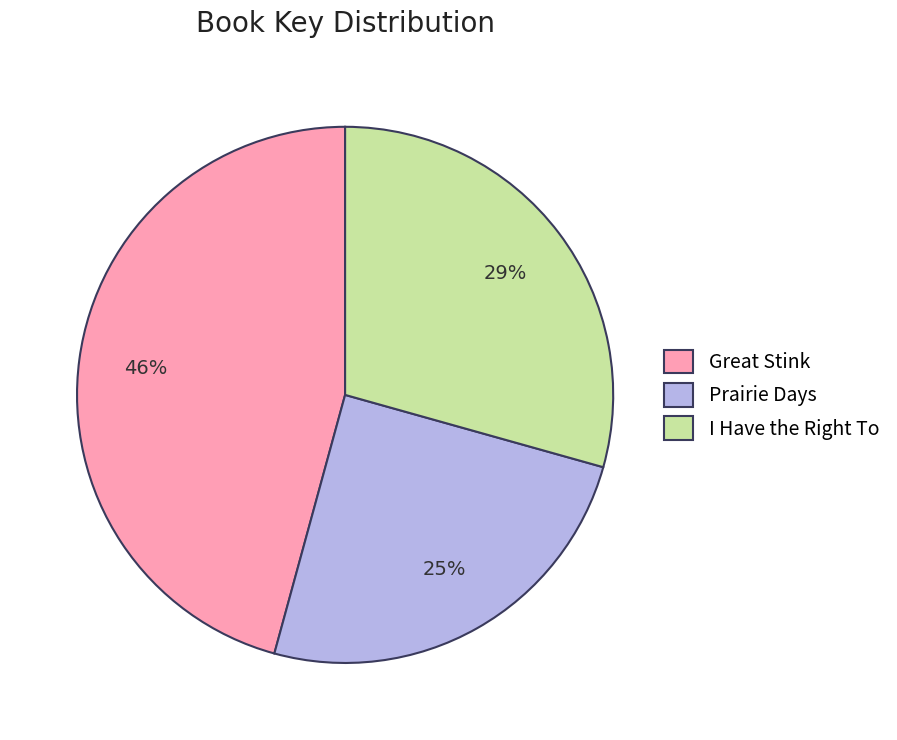

Is it true that Great Stink is 46% of the pie?

True